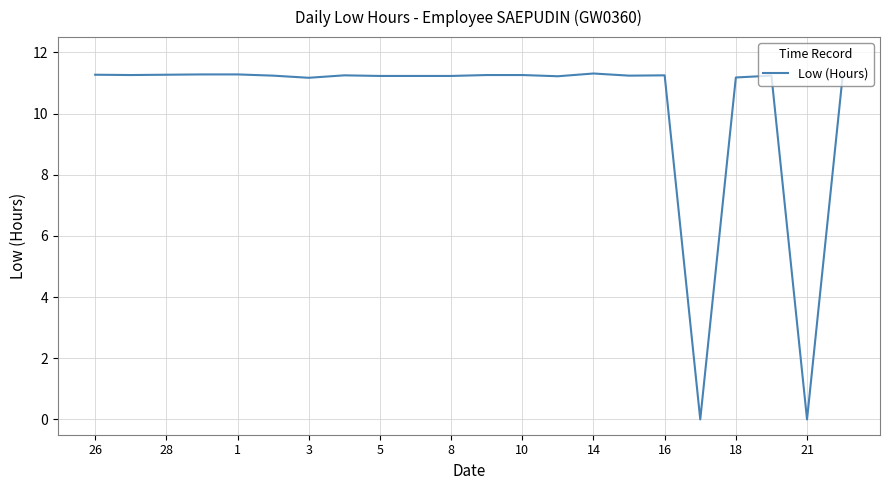

What is the maximum value shown in the chart?

11.3